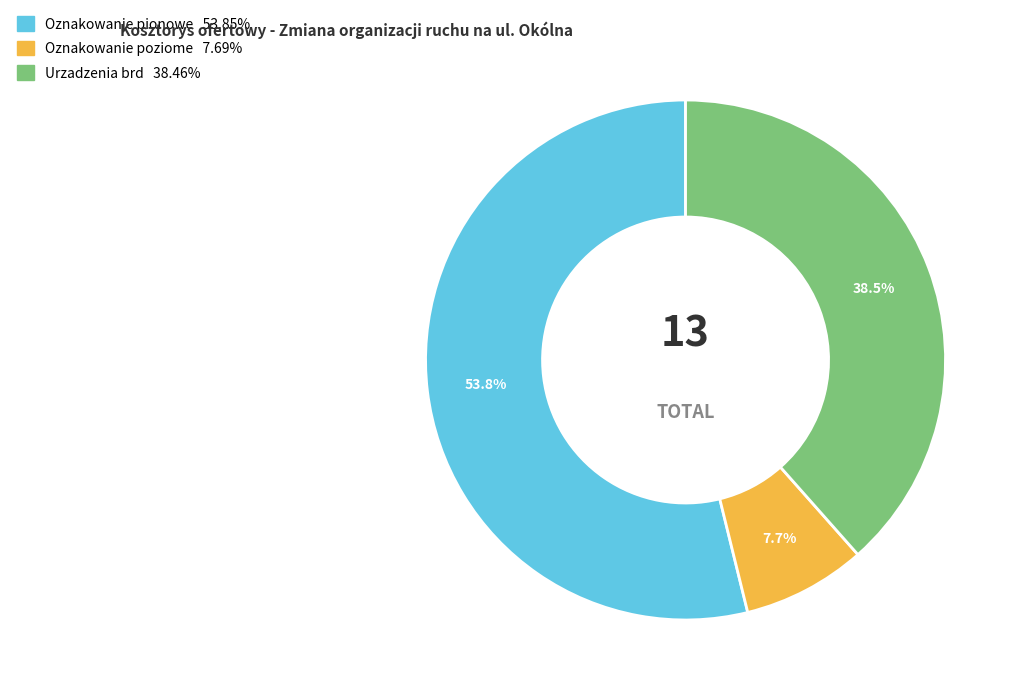

To the nearest percent, what is the difference between the Oznakowanie poziome and Oznakowanie pionowe slice percentages?

46%